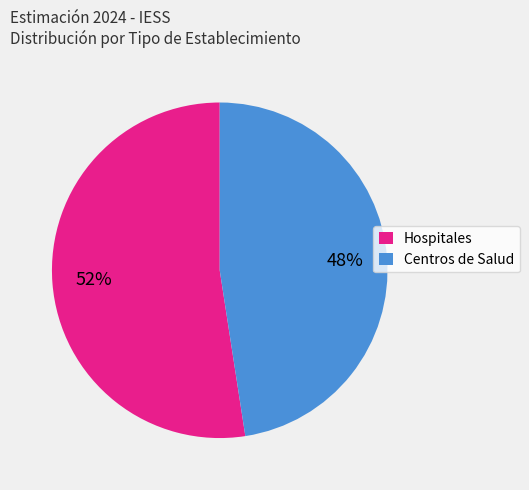

Is there a majority slice in this chart?

Yes